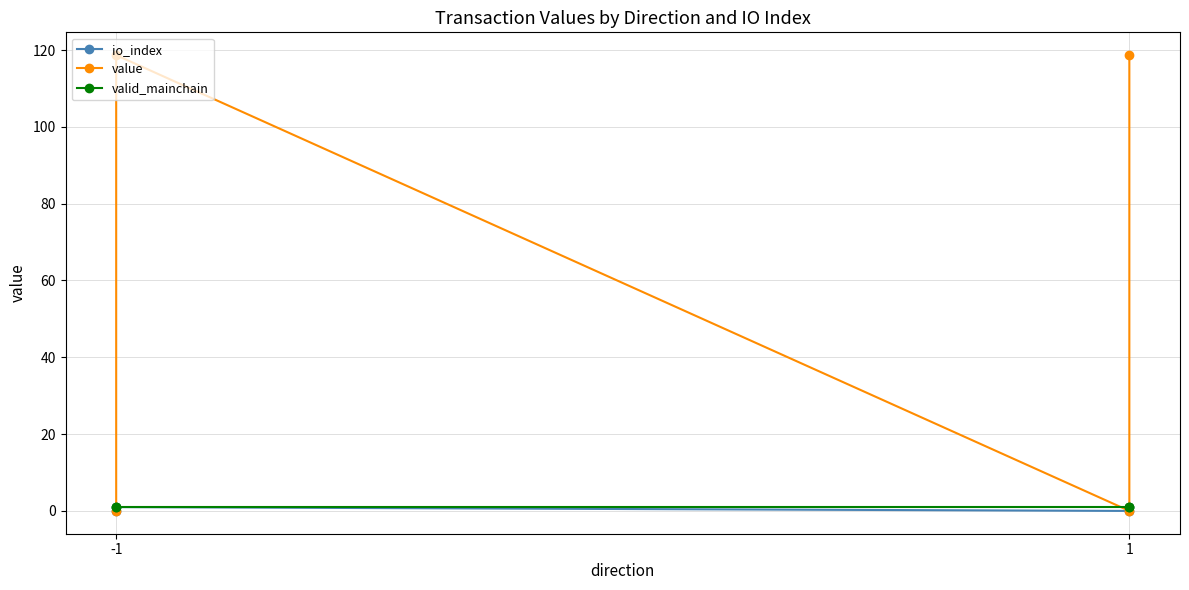

Which series has the widest spread of values?

value